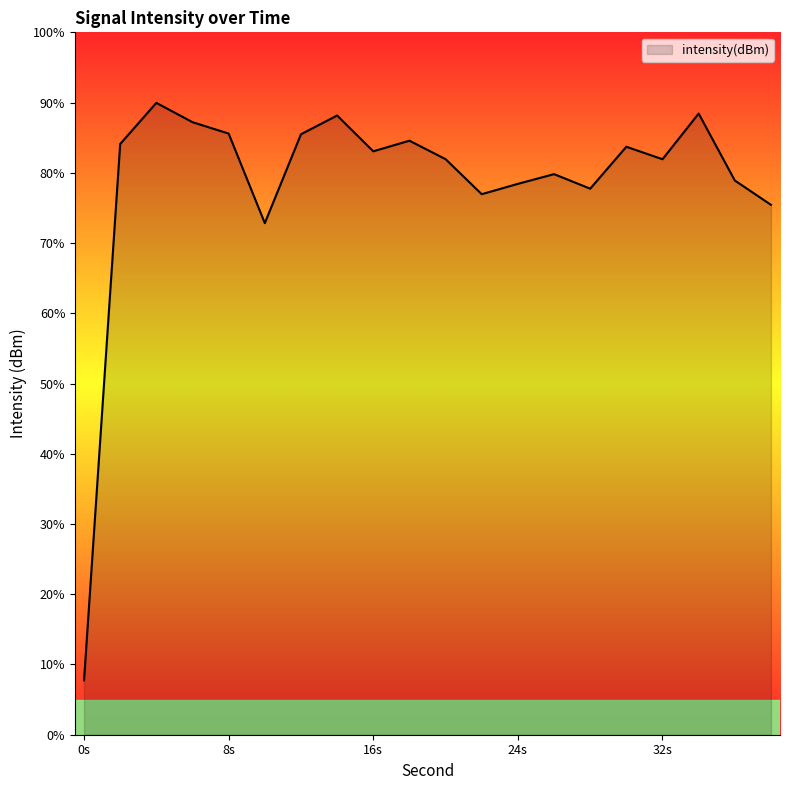

At which category does the data reach its first local peak?

4